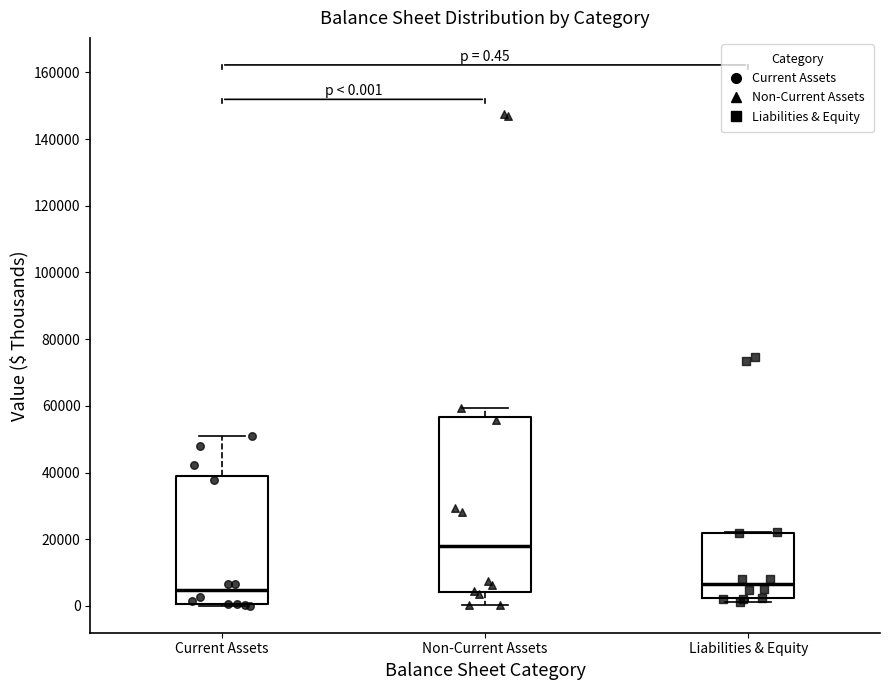

Comparing the boxes themselves (not the whiskers), which one is the tallest?

Non-Current Assets